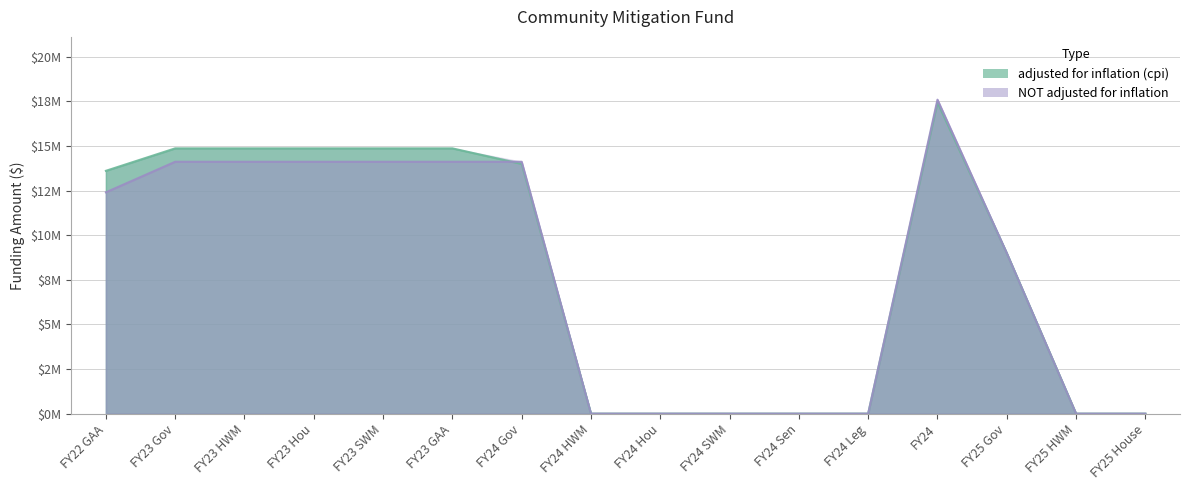

Which series ends up on top after the final intersection of adjusted for inflation (cpi) and NOT adjusted for inflation?

NOT adjusted for inflation